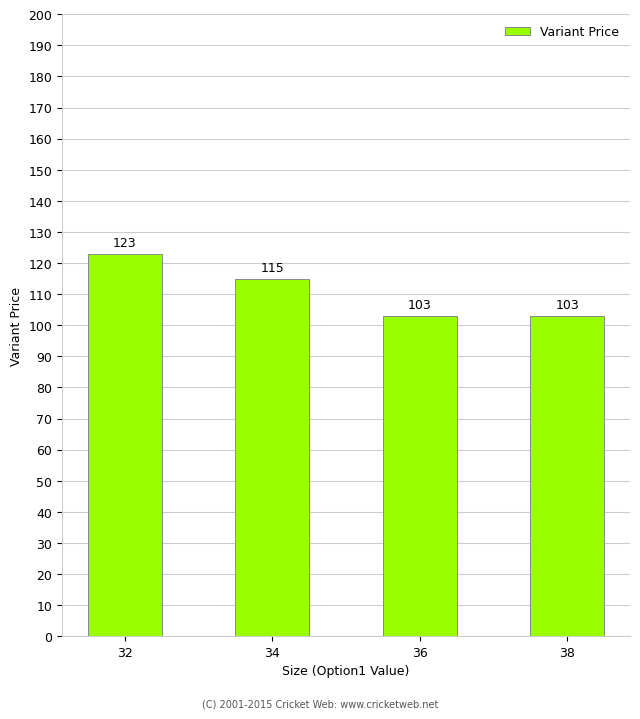

The value at 34 is 115. True or false?

True